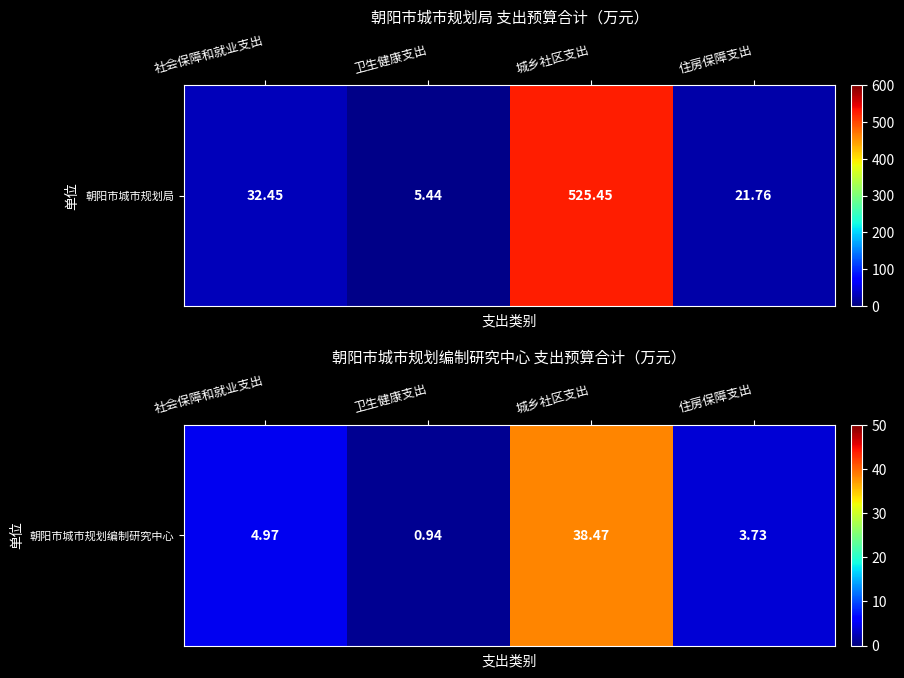

Between 社会保障和就业支出 and 住房保障支出, which is larger?

社会保障和就业支出